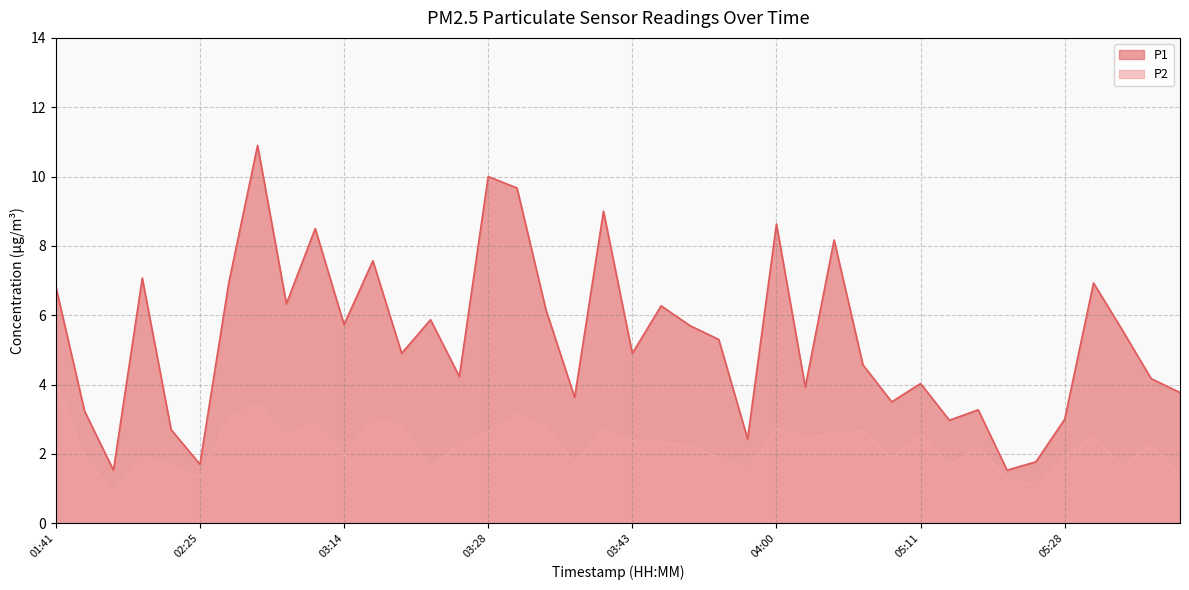

At which category is the sum across all series the highest?

02:43